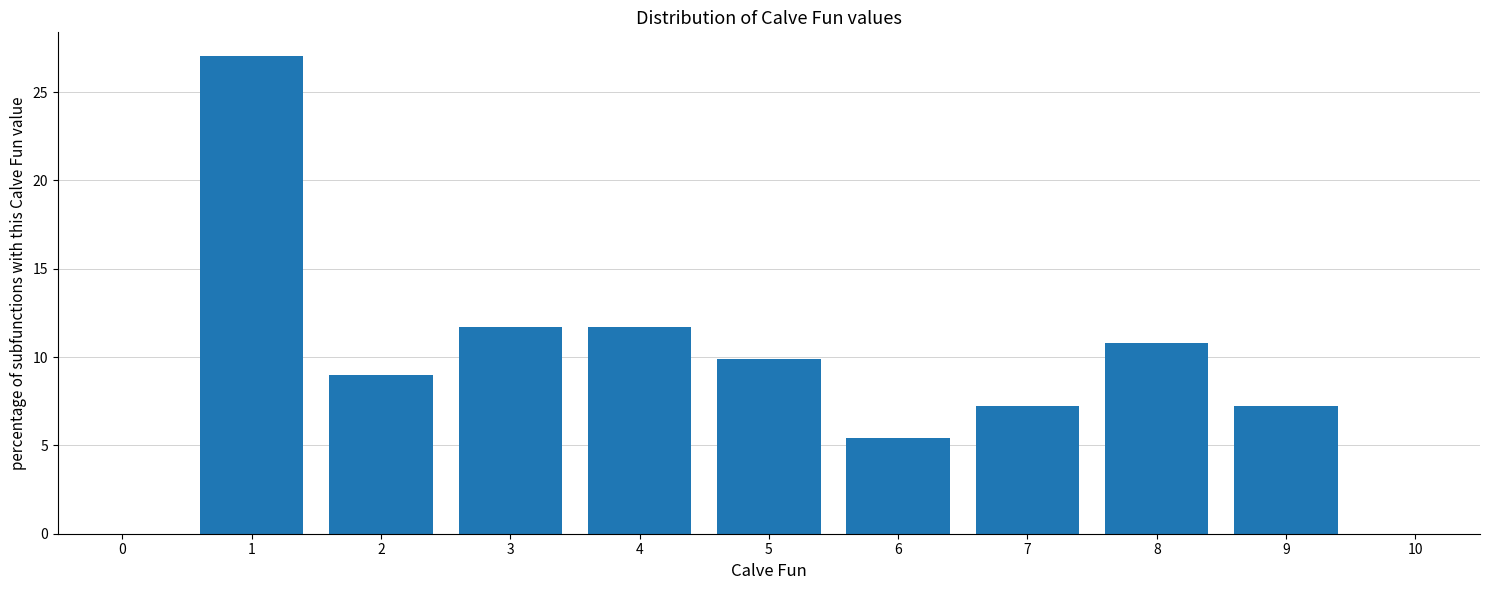

Reading left to right, what are all the values shown in this chart?

27.0	9.0	11.7	11.7	9.9	5.4	7.2	10.8	7.2